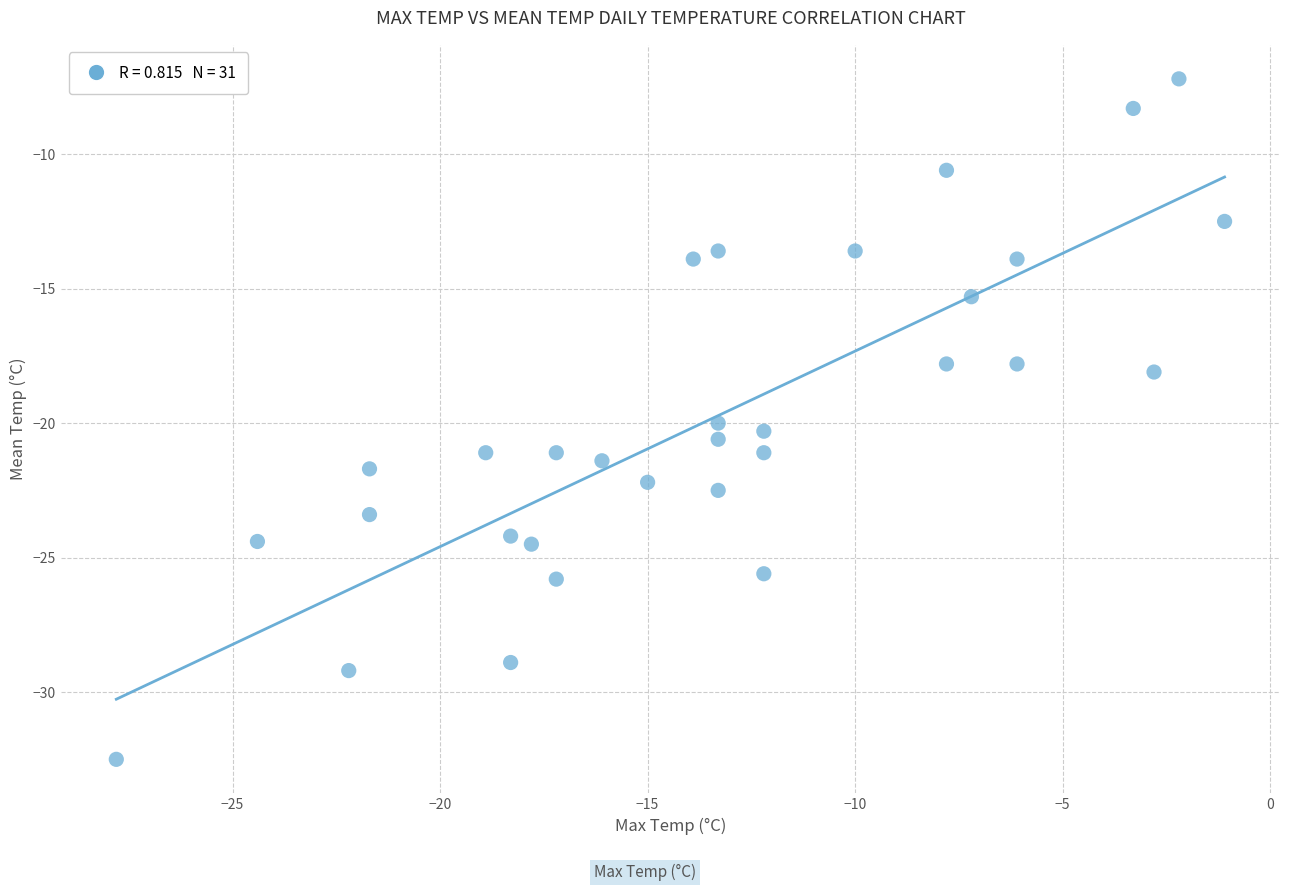

What is the range of Y values (max minus min)?

25.3